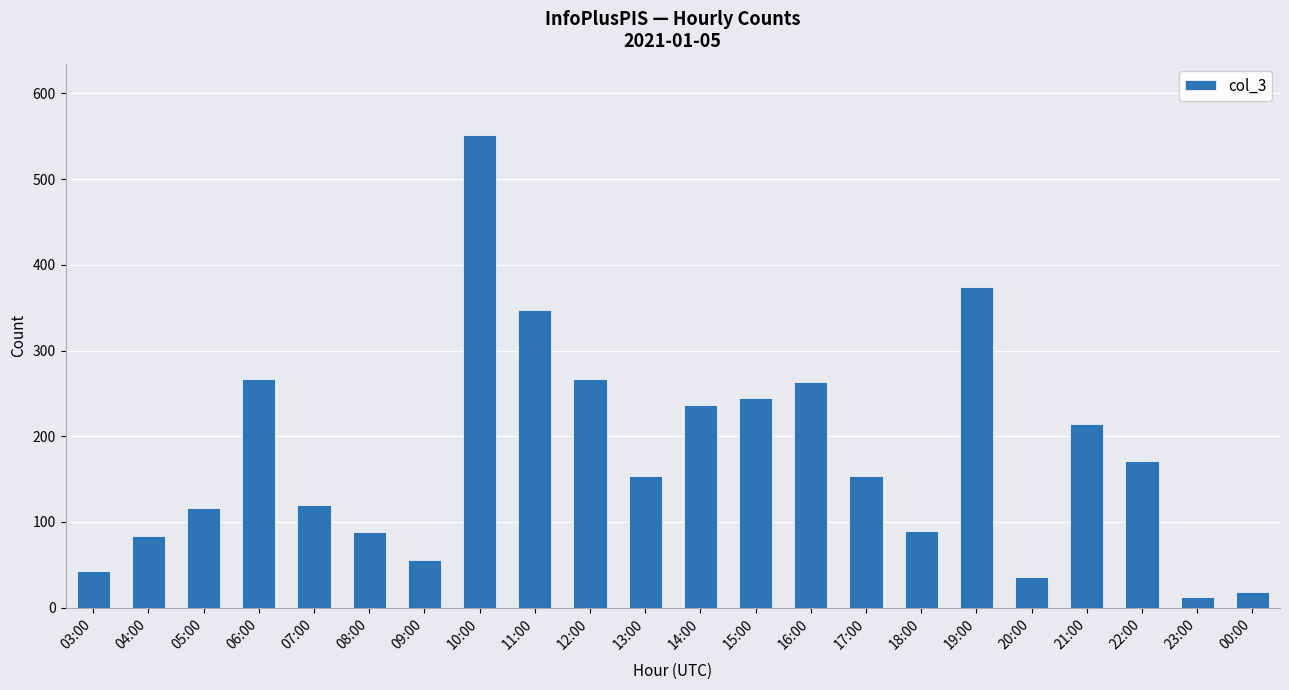

What is the change in value from 06:00 to 14:00?

-30